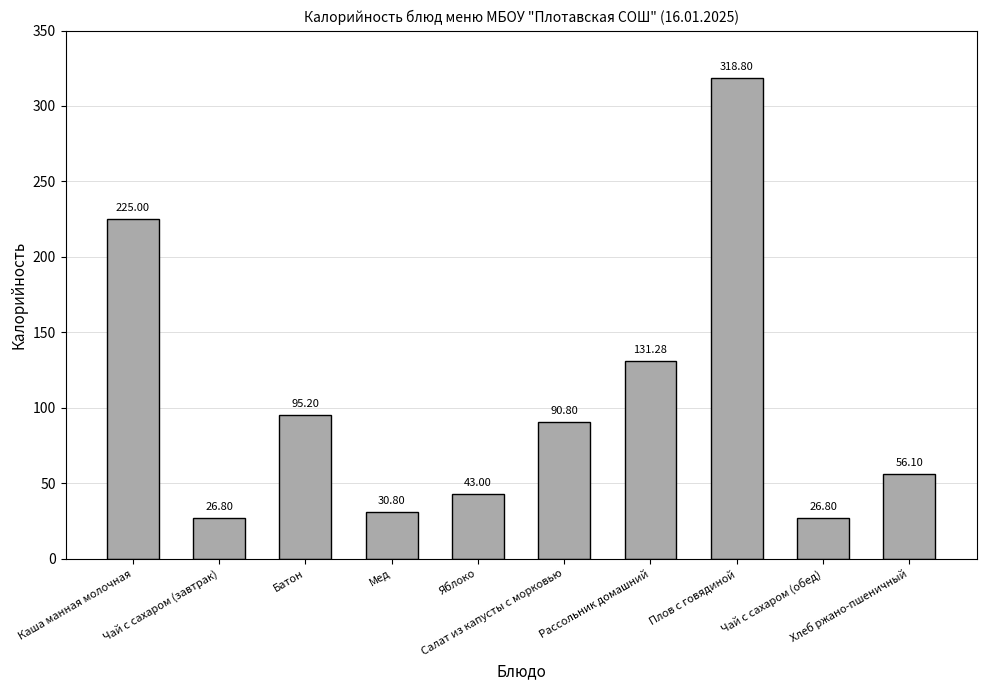

What is the sum of all values?

1044.6